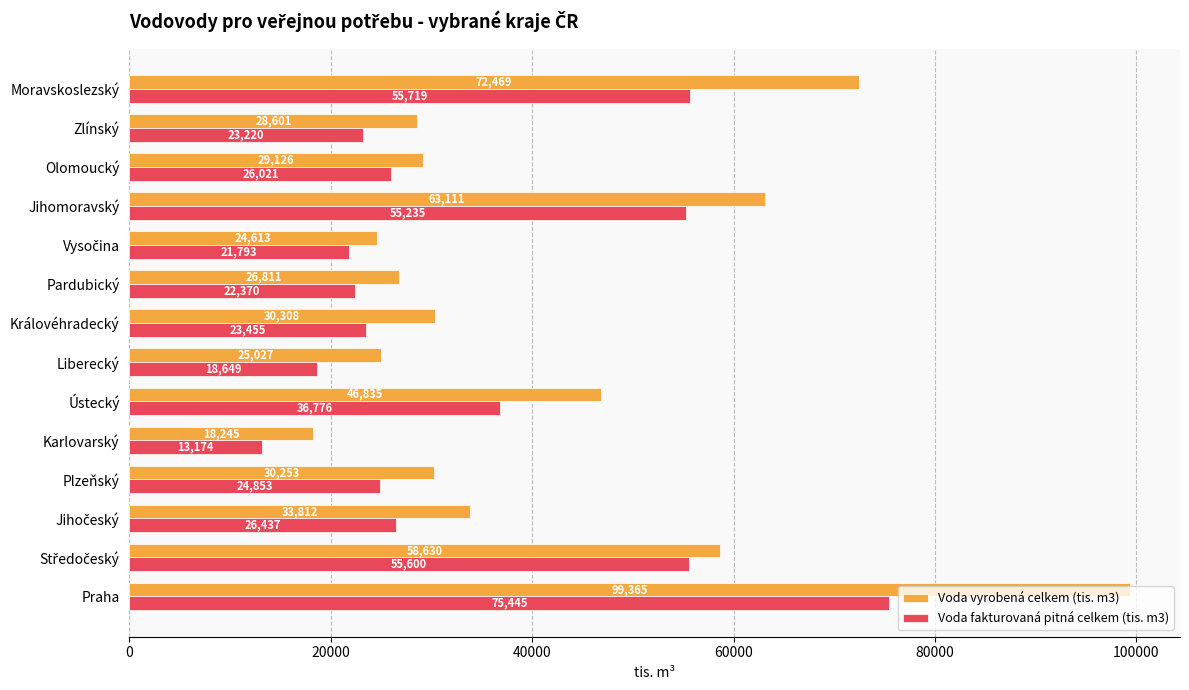

Where is Voda fakturovaná pitná celkem (tis. m3) nearest to the value 44309?

Ústecký